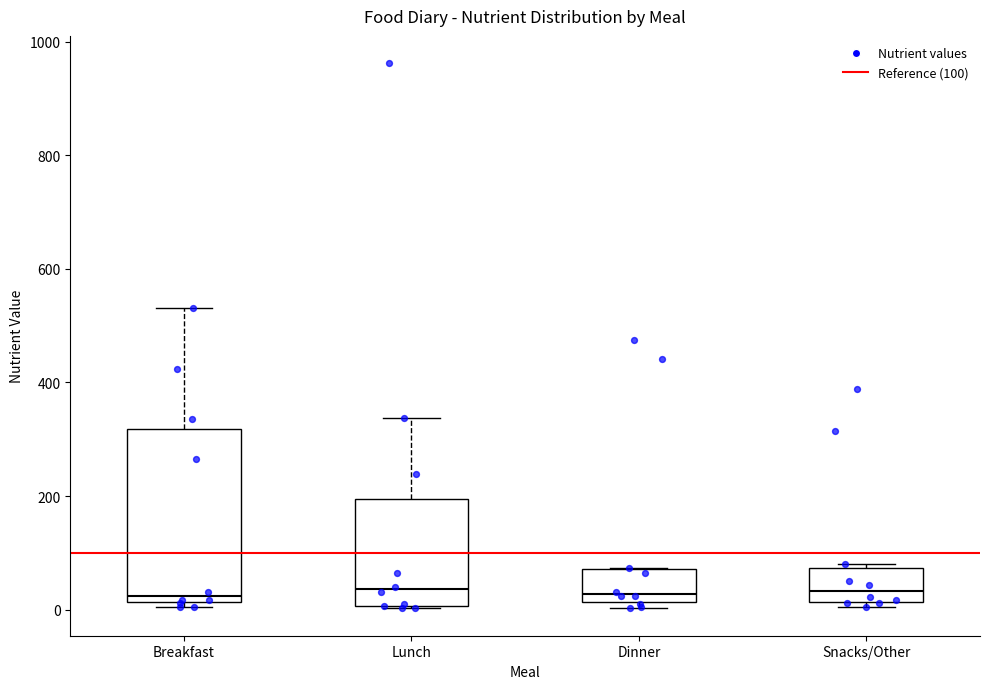

Reading left to right, transcribe this box plot: for each box, give where its median line is, the range the box spans, and where its two whiskers end, as read against the y-axis. The values are not printed on the chart, so give them approximately, as read against the axis.

Breakfast: median 20 (just above the box's lower edge), box 20 to 320, whiskers 0 to 540
Lunch: median 40, box 0 to 200, whiskers 0 to 340
Dinner: median 20 (just above the box's lower edge), box 20 to 80, whiskers 0 to 80
Snacks/Other: median 40, box 20 to 80, whiskers 0 to 80 (just above the box's upper edge)